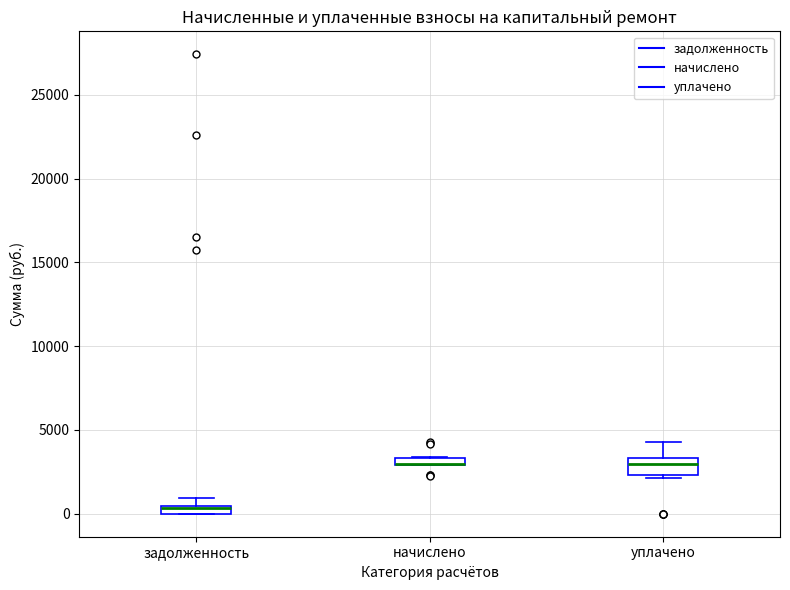

Where is the lower edge of the box for задолженность on the y-axis? The values are not printed on the chart, so give them approximately, as read against the axis.

0